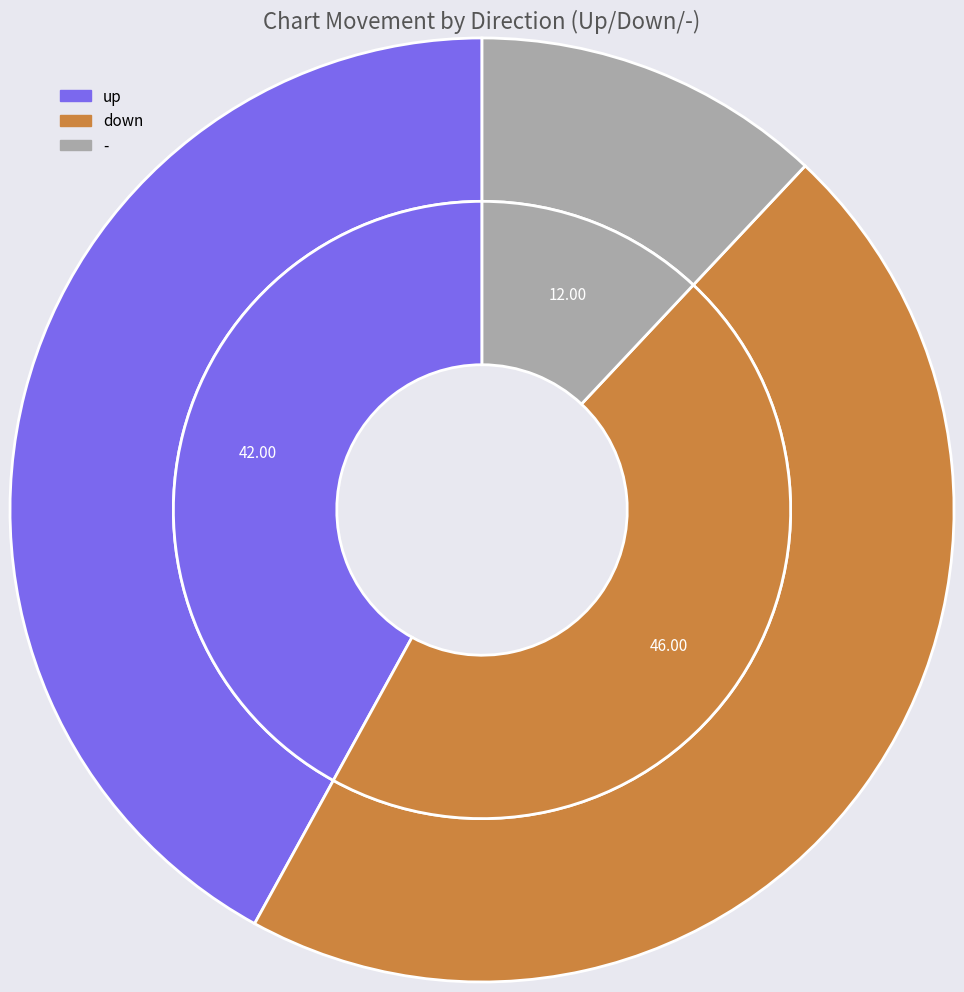

What is the ratio of the value at up to the value at down?

0.9